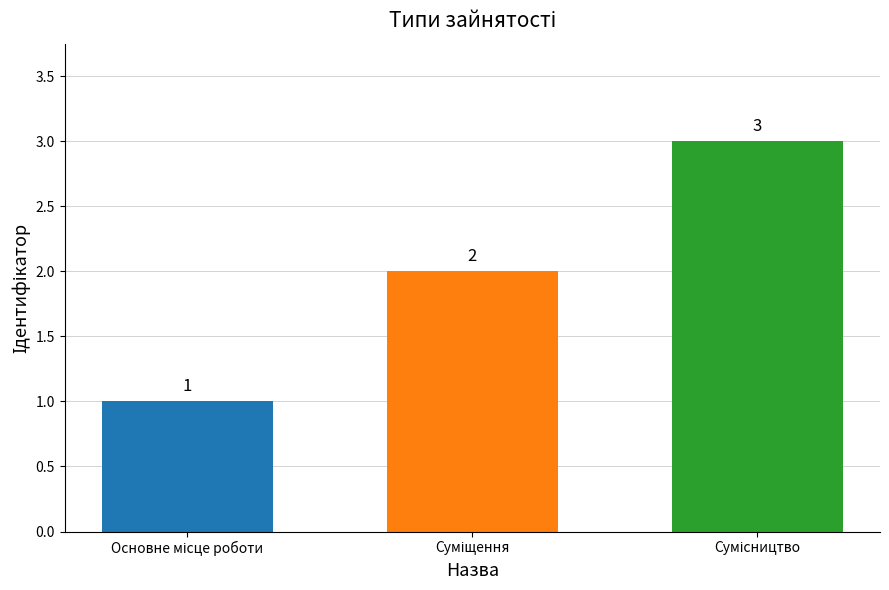

What is the average value?

2